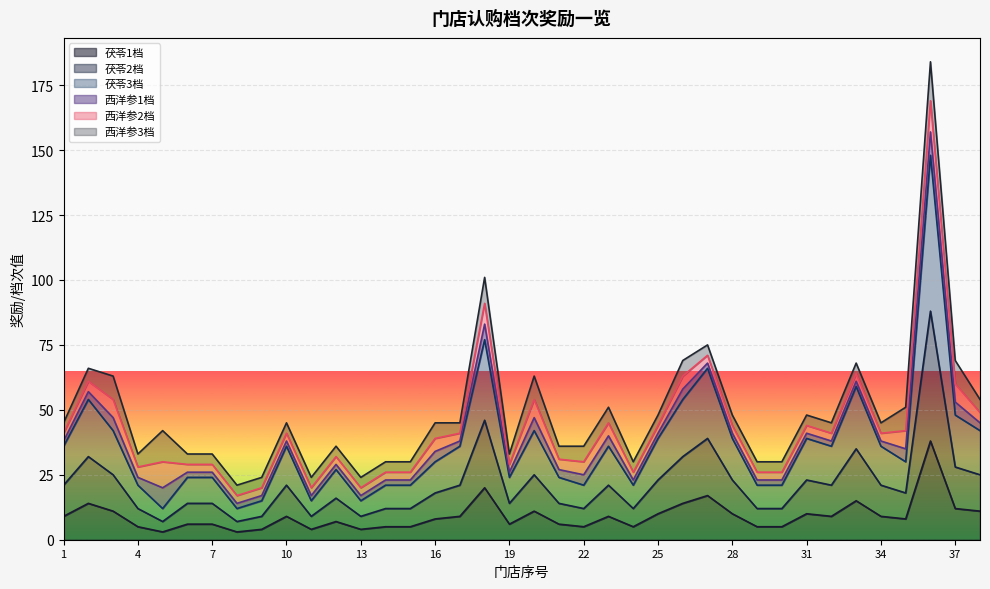

True or false: 茯苓2档 has a value of 21 at 4.

True